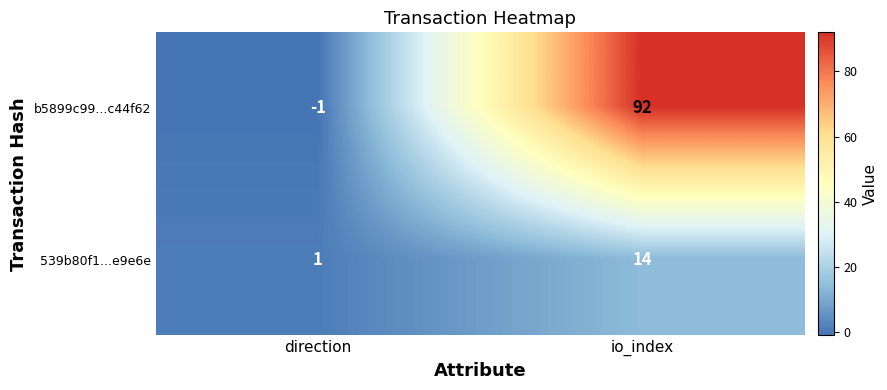

What is the sum of the 539b80f1...e9e6e values at io_index and direction?

15